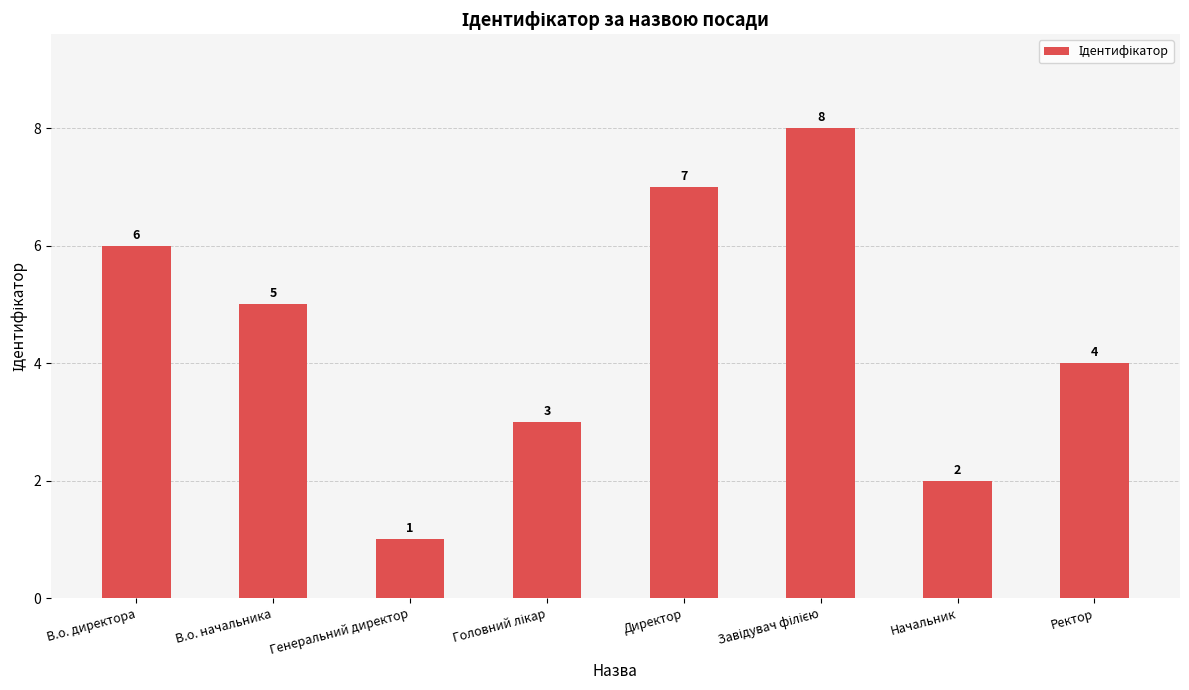

Reading left to right, extract all data points from this chart.

6	5	1	3	7	8	2	4